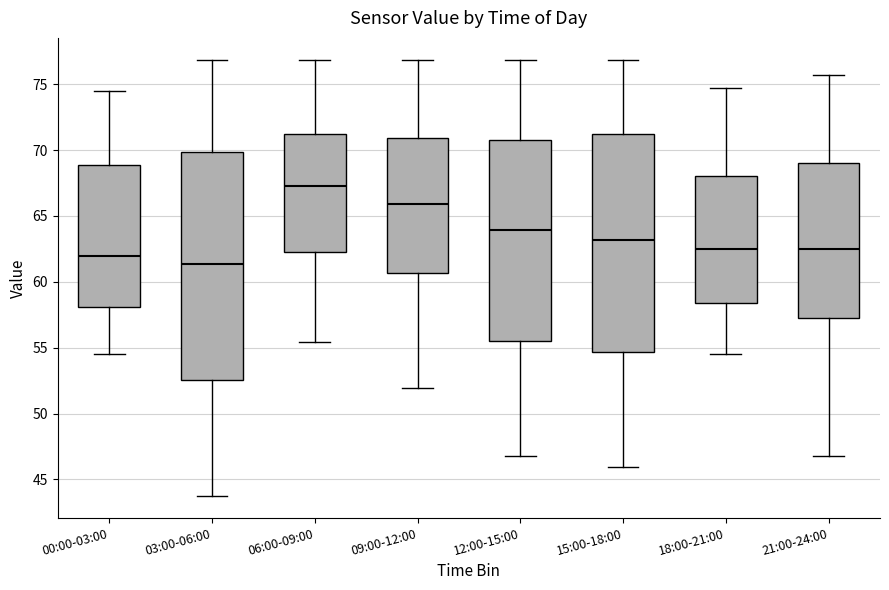

Which box is the tallest, from its lower edge to its upper edge?

03:00-06:00